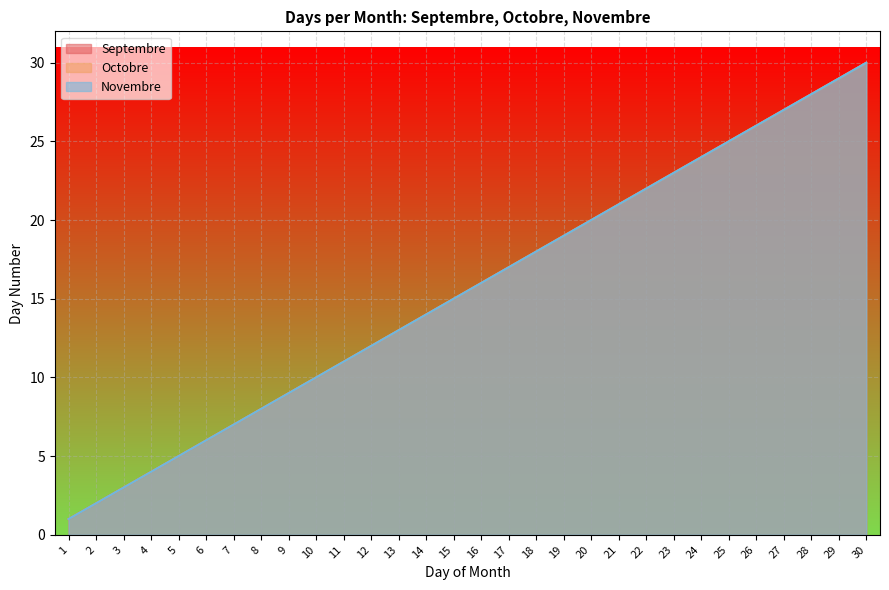

What is the difference between the second highest and minimum values in the Novembre series?

28